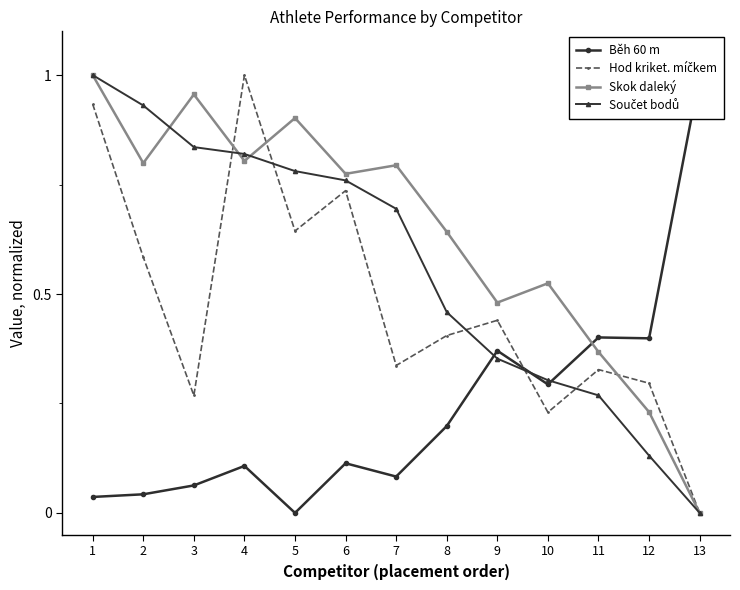

What is the total value across all series at 1?

3.0